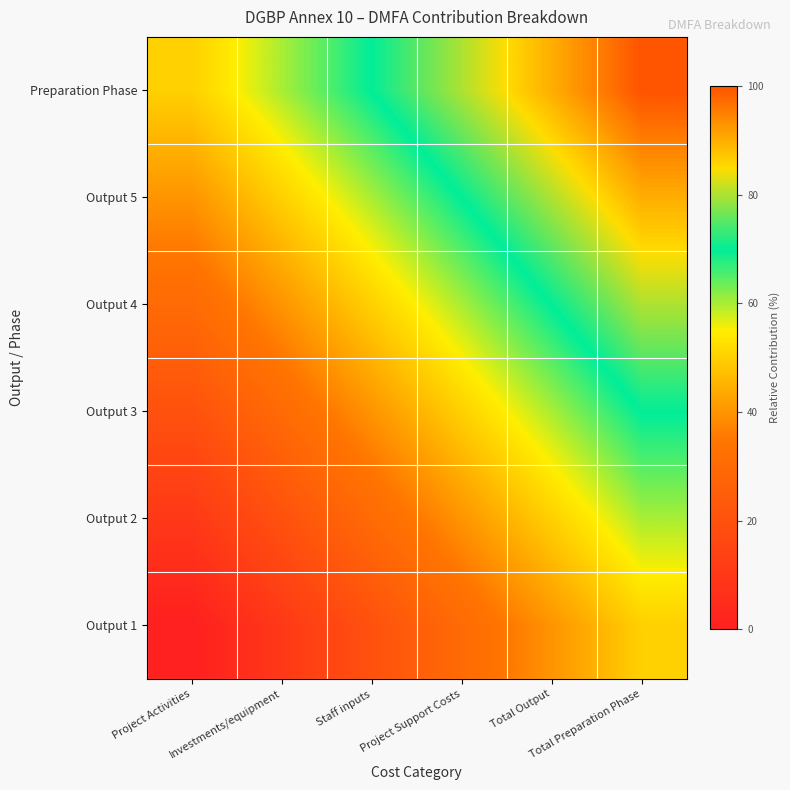

Between Total Preparation Phase and Total Output, which is larger?

Total Preparation Phase